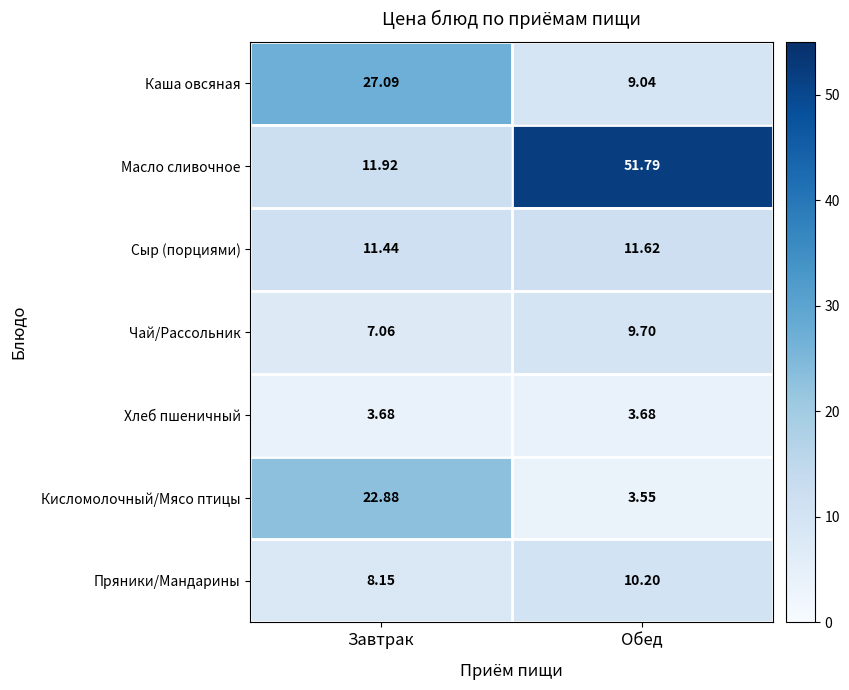

At which label does Чай/Рассольник first exceed 9?

Обед